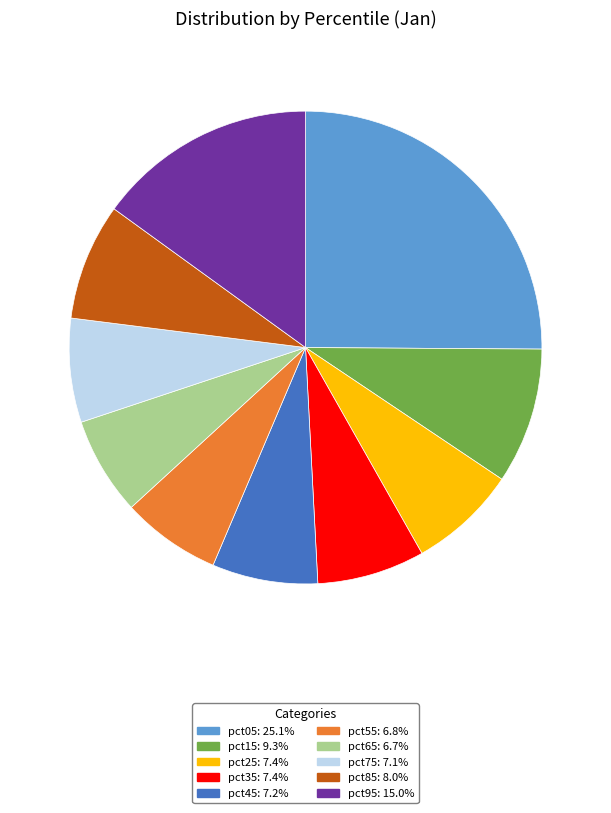

Do pct25 and pct15 together represent more than half of the pie?

No